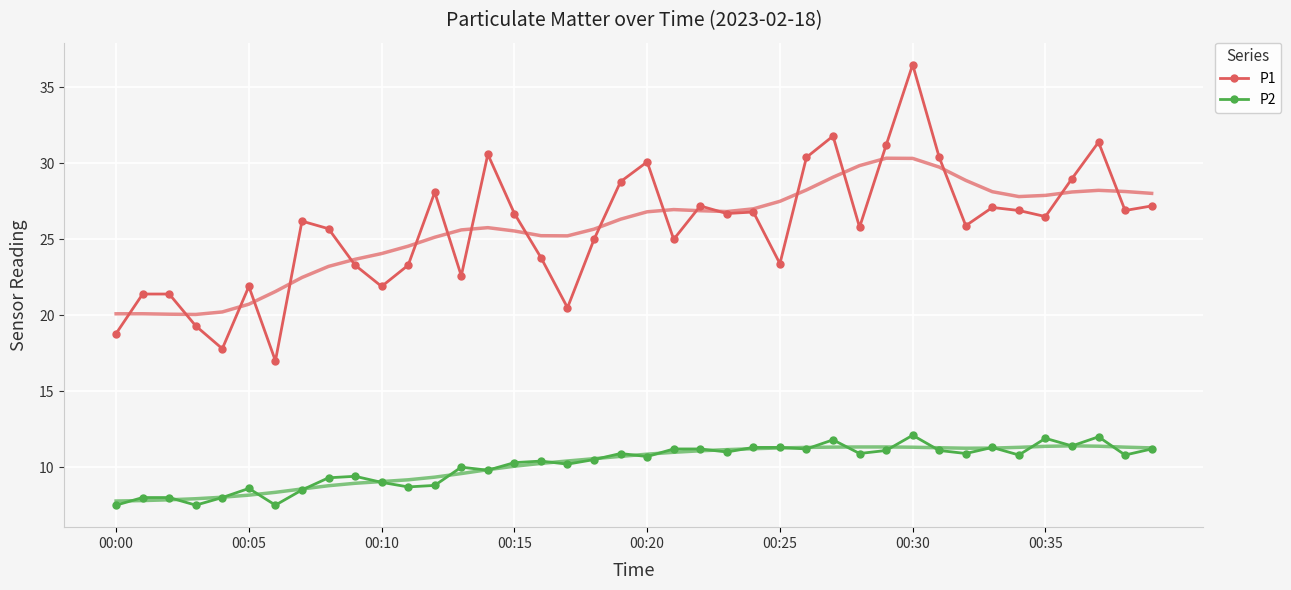

What is the minimum value for P1?

17.0